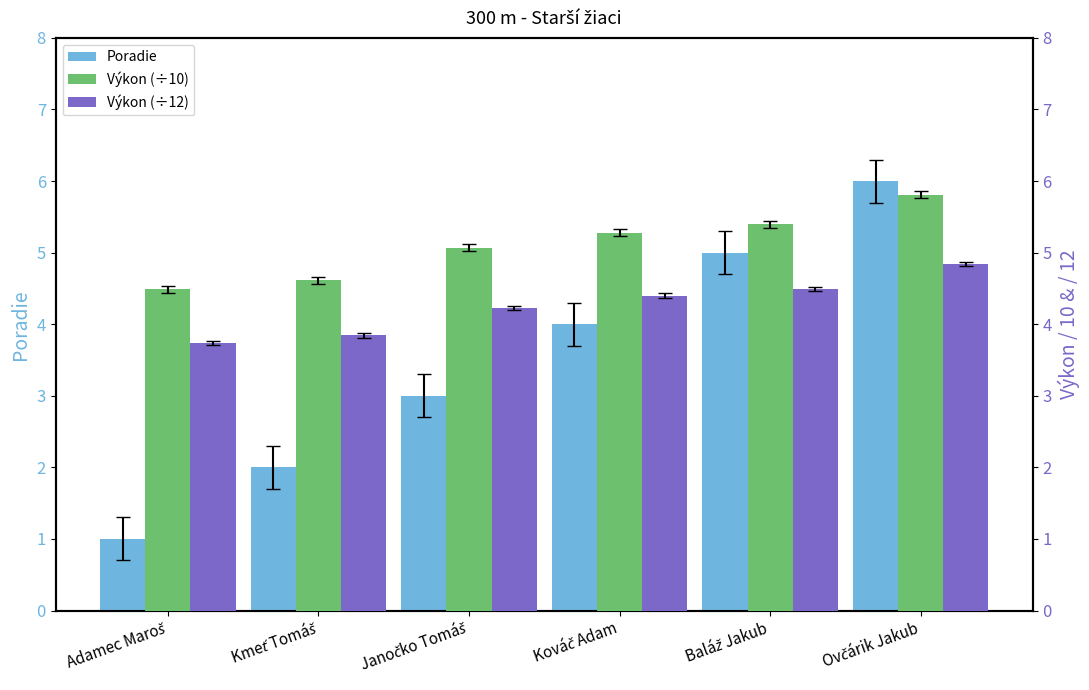

How many groups of bars are there?

6